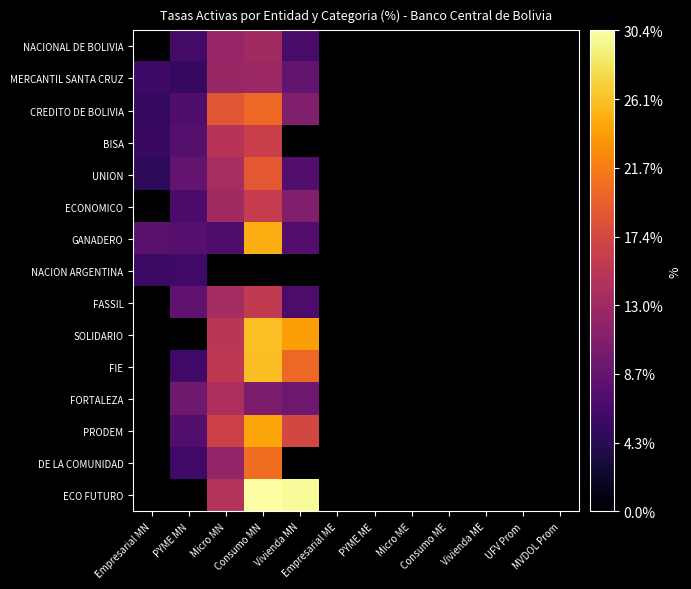

Reading right to left, extract all data points from this chart.

NACIONAL DE BOLIVIA: MVDOL Prom=0.0	UFV Prom=0.0	Vivienda ME=0.0	Consumo ME=0.0	Micro ME=0.0	PYME ME=0.0	Empresarial ME=0.0	Vivienda MN=6.6	Consumo MN=13.3	Micro MN=12.4	PYME MN=6.3	Empresarial MN=0.0
MERCANTIL SANTA CRUZ: MVDOL Prom=0.0	UFV Prom=0.0	Vivienda ME=0.0	Consumo ME=0.0	Micro ME=0.0	PYME ME=0.0	Empresarial ME=0.0	Vivienda MN=8.5	Consumo MN=12.7	Micro MN=12.5	PYME MN=5.1	Empresarial MN=5.9
CREDITO DE BOLIVIA: MVDOL Prom=0.0	UFV Prom=0.0	Vivienda ME=0.0	Consumo ME=0.0	Micro ME=0.0	PYME ME=0.0	Empresarial ME=0.0	Vivienda MN=10.8	Consumo MN=20.3	Micro MN=18.9	PYME MN=7.1	Empresarial MN=5.2
BISA: MVDOL Prom=0.0	UFV Prom=0.0	Vivienda ME=0.0	Consumo ME=0.0	Micro ME=0.0	PYME ME=0.0	Empresarial ME=0.0	Vivienda MN=0.0	Consumo MN=16.3	Micro MN=15.0	PYME MN=7.6	Empresarial MN=5.5
UNION: MVDOL Prom=0.0	UFV Prom=0.0	Vivienda ME=0.0	Consumo ME=0.0	Micro ME=0.0	PYME ME=0.0	Empresarial ME=0.0	Vivienda MN=7.3	Consumo MN=19.0	Micro MN=13.7	PYME MN=8.6	Empresarial MN=4.8
ECONOMICO: MVDOL Prom=0.0	UFV Prom=0.0	Vivienda ME=0.0	Consumo ME=0.0	Micro ME=0.0	PYME ME=0.0	Empresarial ME=0.0	Vivienda MN=10.7	Consumo MN=16.0	Micro MN=13.3	PYME MN=6.7	Empresarial MN=0.0
GANADERO: MVDOL Prom=0.0	UFV Prom=0.0	Vivienda ME=0.0	Consumo ME=0.0	Micro ME=0.0	PYME ME=0.0	Empresarial ME=0.0	Vivienda MN=7.4	Consumo MN=24.9	Micro MN=6.9	PYME MN=7.5	Empresarial MN=8.0
NACION ARGENTINA: MVDOL Prom=0.0	UFV Prom=0.0	Vivienda ME=0.0	Consumo ME=0.0	Micro ME=0.0	PYME ME=0.0	Empresarial ME=0.0	Vivienda MN=0.0	Consumo MN=0.0	Micro MN=0.0	PYME MN=6.1	Empresarial MN=5.6
FASSIL: MVDOL Prom=0.0	UFV Prom=0.0	Vivienda ME=0.0	Consumo ME=0.0	Micro ME=0.0	PYME ME=0.0	Empresarial ME=0.0	Vivienda MN=6.8	Consumo MN=15.7	Micro MN=13.5	PYME MN=8.3	Empresarial MN=0.0
SOLIDARIO: MVDOL Prom=0.0	UFV Prom=0.0	Vivienda ME=0.0	Consumo ME=0.0	Micro ME=0.0	PYME ME=0.0	Empresarial ME=0.0	Vivienda MN=23.9	Consumo MN=25.9	Micro MN=15.2	PYME MN=0.0	Empresarial MN=0.0
FIE: MVDOL Prom=0.0	UFV Prom=0.0	Vivienda ME=0.0	Consumo ME=0.0	Micro ME=0.0	PYME ME=0.0	Empresarial ME=0.0	Vivienda MN=20.3	Consumo MN=25.8	Micro MN=15.5	PYME MN=6.1	Empresarial MN=0.0
FORTALEZA: MVDOL Prom=0.0	UFV Prom=0.0	Vivienda ME=0.0	Consumo ME=0.0	Micro ME=0.0	PYME ME=0.0	Empresarial ME=0.0	Vivienda MN=9.4	Consumo MN=10.4	Micro MN=13.9	PYME MN=9.4	Empresarial MN=0.0
PRODEM: MVDOL Prom=0.0	UFV Prom=0.0	Vivienda ME=0.0	Consumo ME=0.0	Micro ME=0.0	PYME ME=0.0	Empresarial ME=0.0	Vivienda MN=17.3	Consumo MN=24.3	Micro MN=16.7	PYME MN=7.3	Empresarial MN=0.0
DE LA COMUNIDAD: MVDOL Prom=0.0	UFV Prom=0.0	Vivienda ME=0.0	Consumo ME=0.0	Micro ME=0.0	PYME ME=0.0	Empresarial ME=0.0	Vivienda MN=0.0	Consumo MN=20.6	Micro MN=12.1	PYME MN=6.2	Empresarial MN=0.0
ECO FUTURO: MVDOL Prom=0.0	UFV Prom=0.0	Vivienda ME=0.0	Consumo ME=0.0	Micro ME=0.0	PYME ME=0.0	Empresarial ME=0.0	Vivienda MN=30.0	Consumo MN=30.4	Micro MN=14.6	PYME MN=0.0	Empresarial MN=0.0